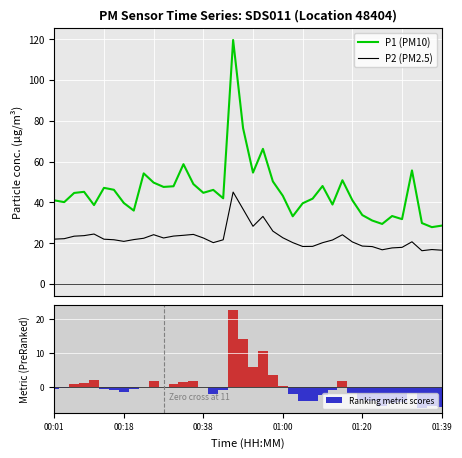

Which series changed the most between 00:01 and 10?

P1 (PM10)